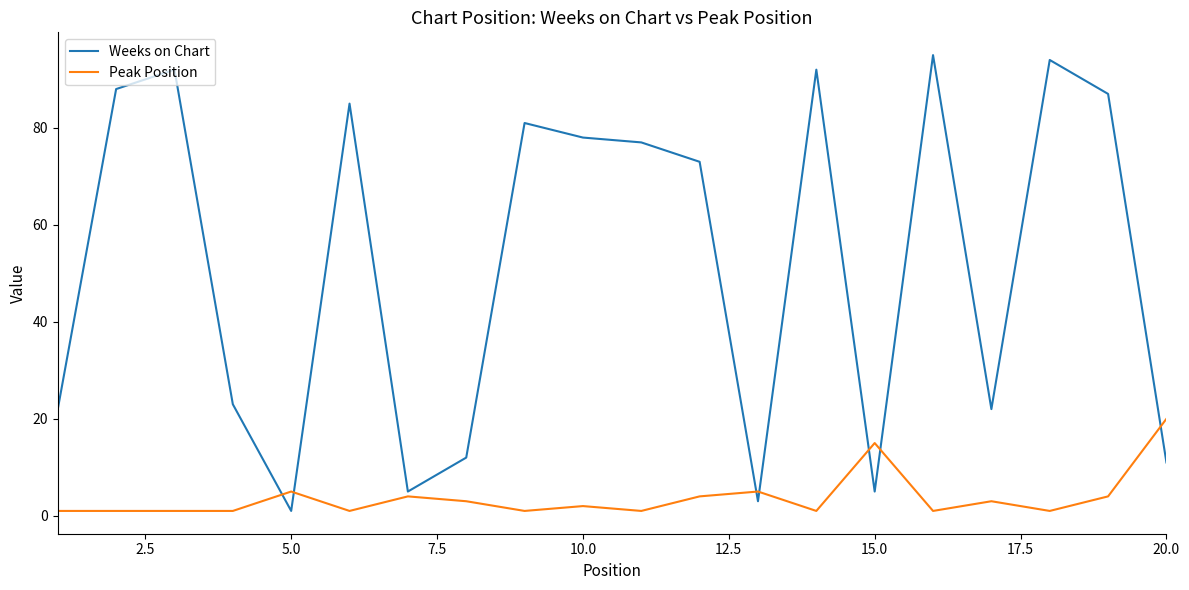

Which series has the widest spread of values?

Weeks on Chart